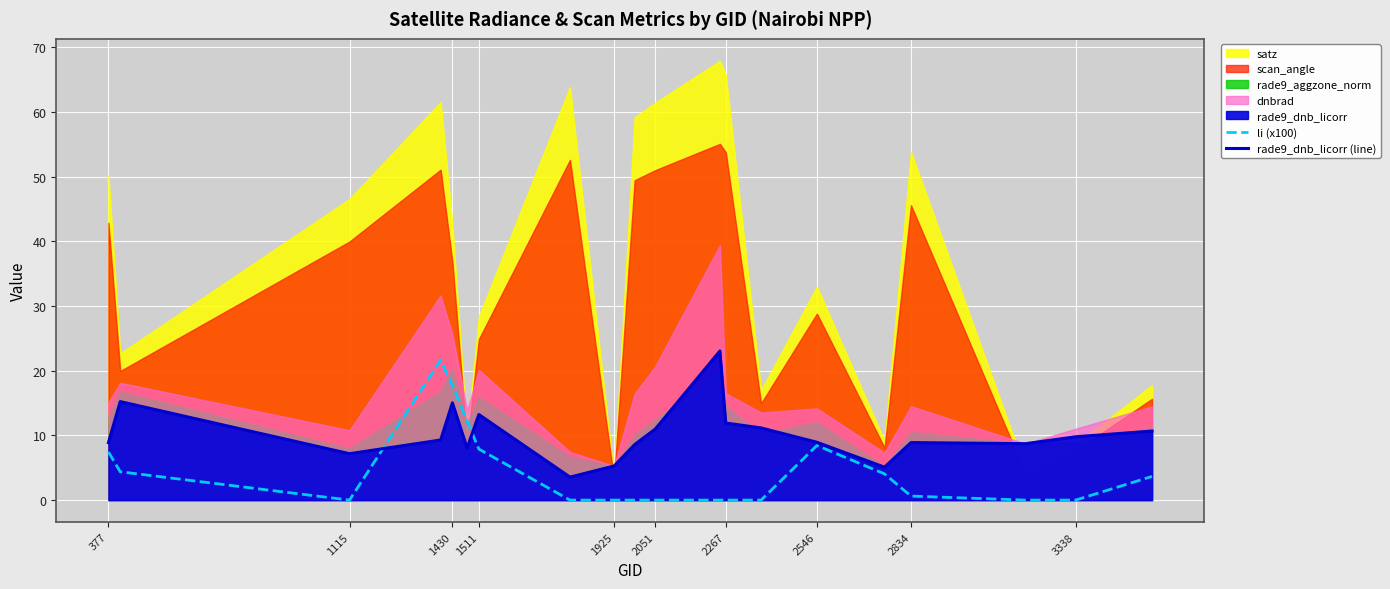

How many data points in rade9_dnb_licorr (line) are above 9?

10